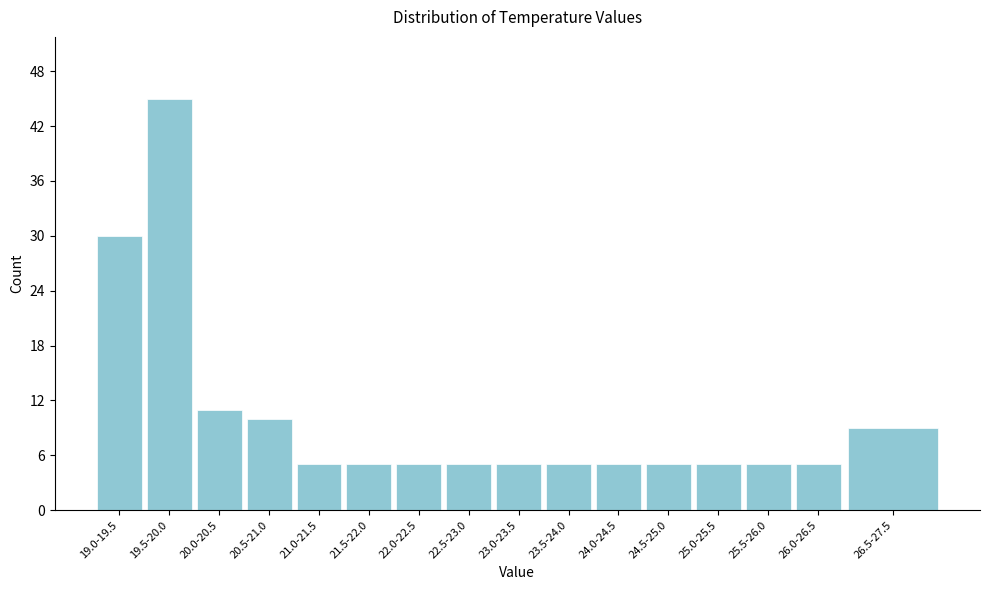

Reading left to right, list all the values displayed in this chart.

19.0-19.5=30	19.5-20.0=45	20.0-20.5=11	20.5-21.0=10	21.0-21.5=5	21.5-22.0=5	22.0-22.5=5	22.5-23.0=5	23.0-23.5=5	23.5-24.0=5	24.0-24.5=5	24.5-25.0=5	25.0-25.5=5	25.5-26.0=5	26.0-26.5=5	26.5-27.5=9